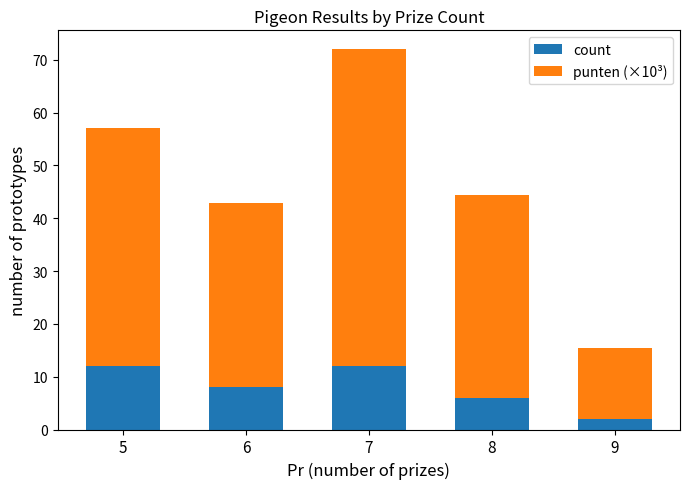

What value does the count series have at 9?

2.0